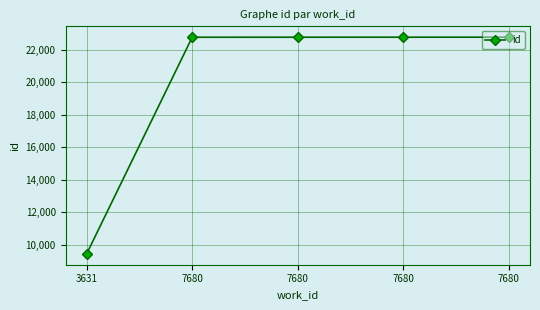

What is the value of the 2nd point from the left?

22784